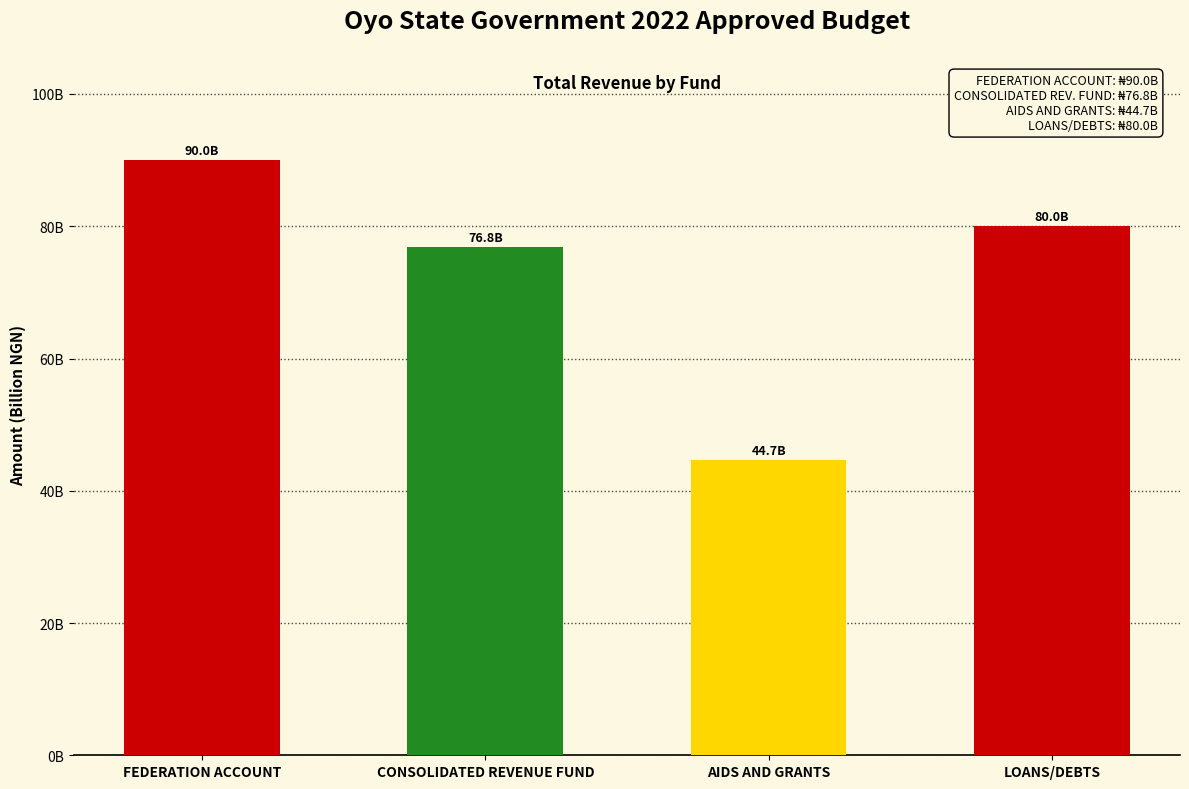

What is the label of the 2nd bar from the right?

AIDS AND GRANTS